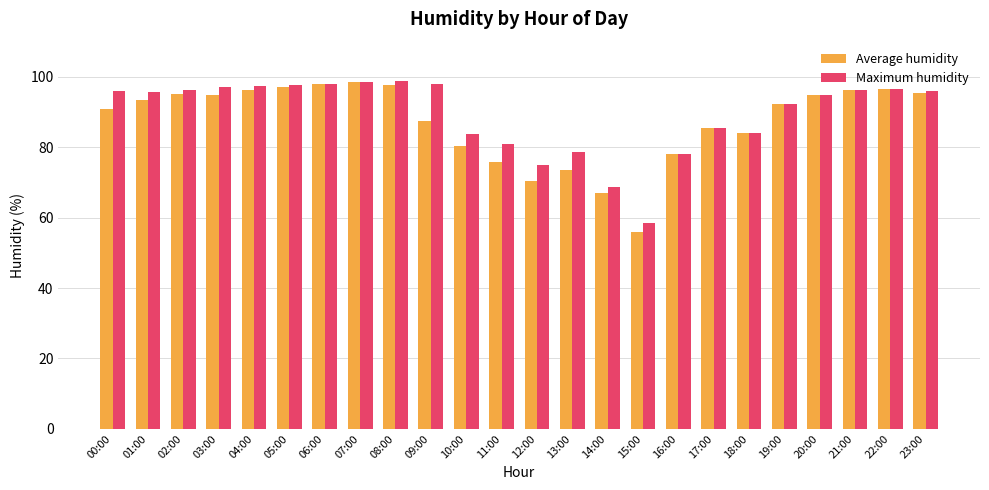

What is the value of the Maximum humidity bar at the 24th from the left?

96.0